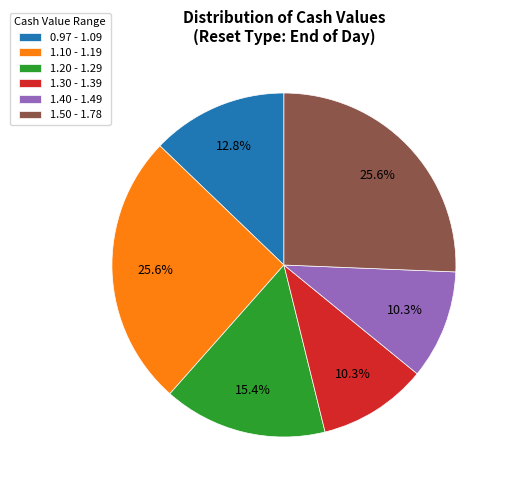

Does 0.97 - 1.09 represent more than half of the total?

No